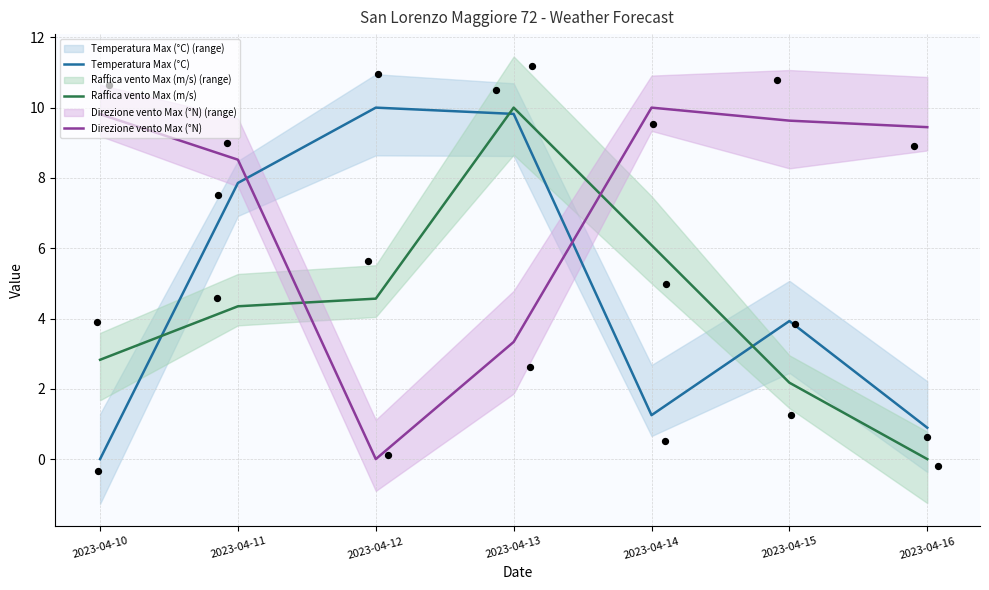

Which series reaches the maximum Y coordinate?

Temperatura Max (°C)